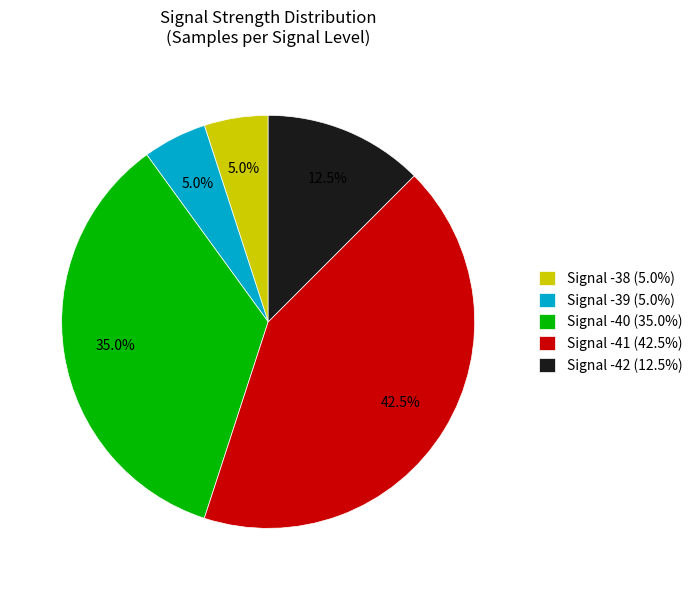

Which has a higher value, Signal -38 (5.0%) or Signal -42 (12.5%)?

Signal -42 (12.5%)